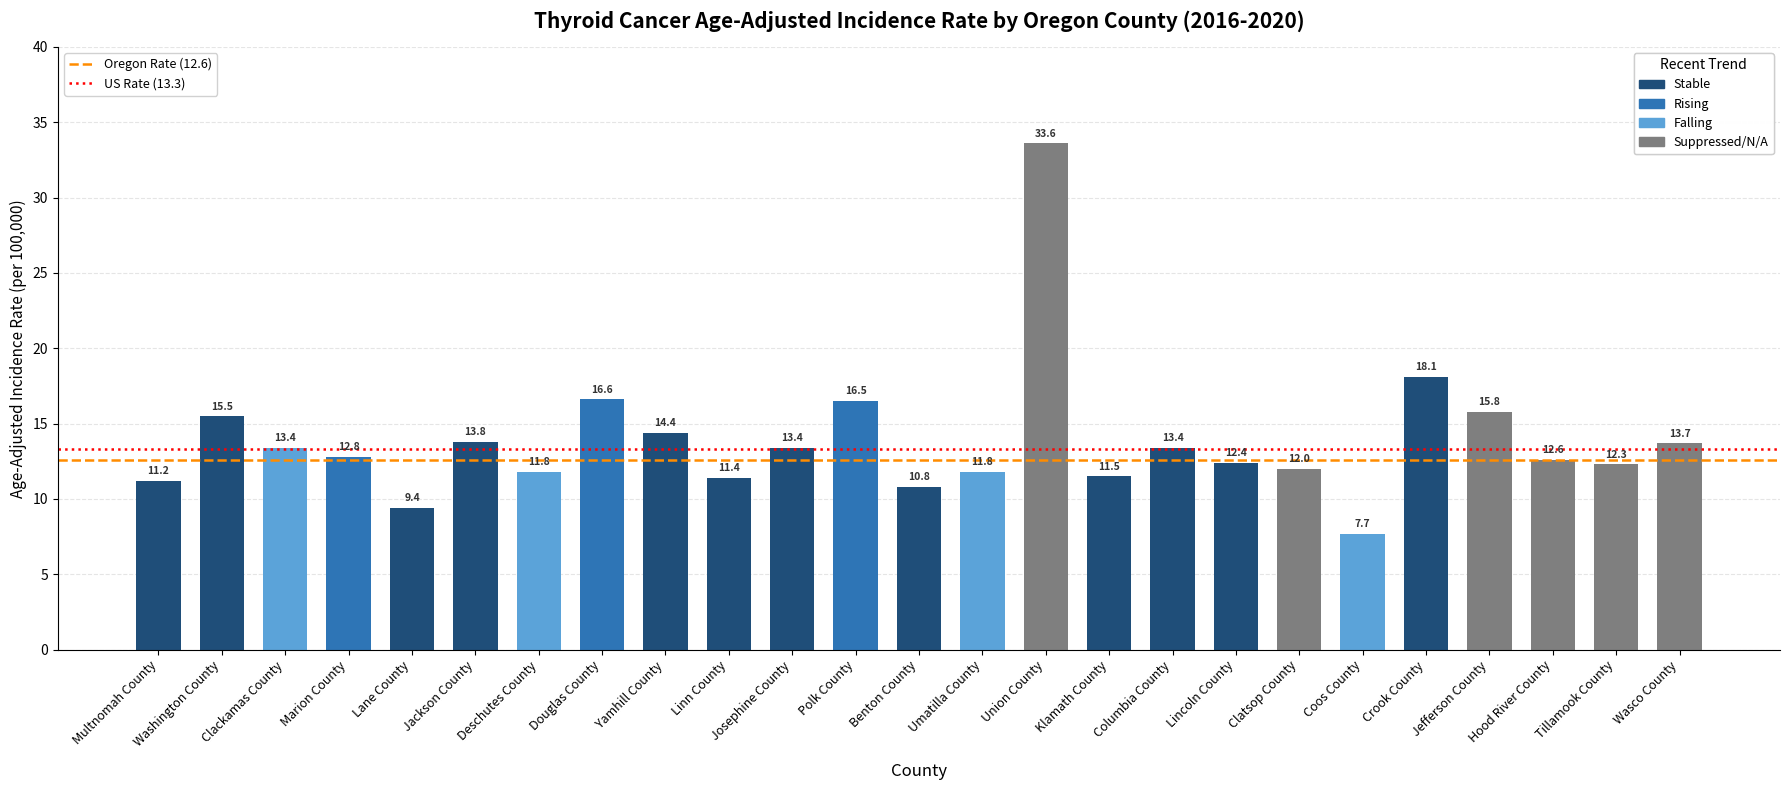

What is the greatest value displayed?

33.6